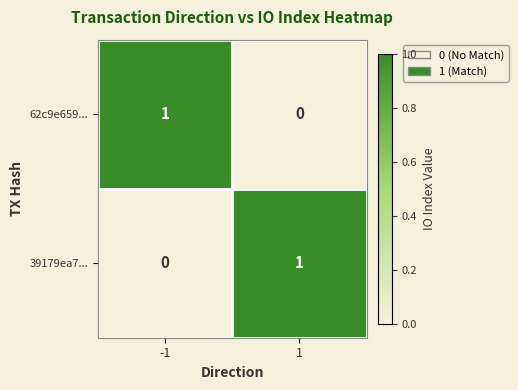

Rank the series at 1 from highest to lowest value.

39179ea7..., 62c9e659...